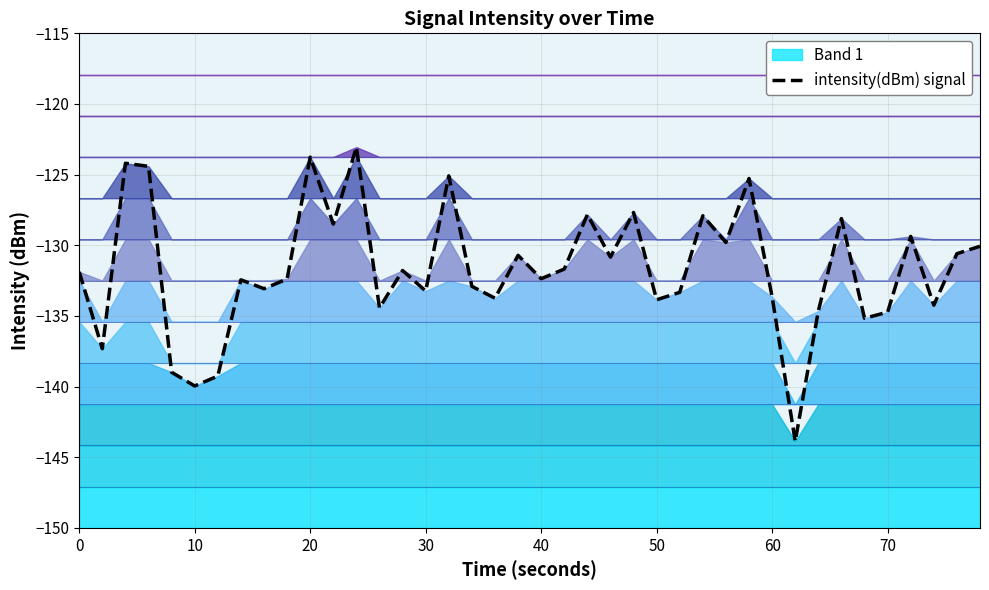

What is the sum of all values?

-5266.1